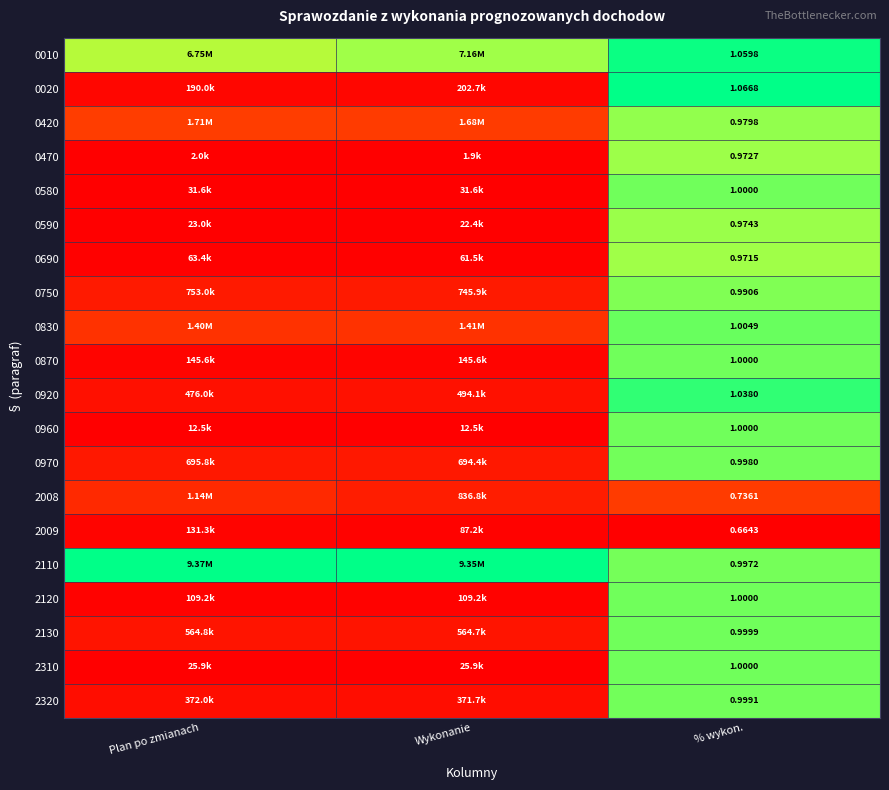

At Plan po zmianach, list the series in order from smallest to largest.

0470, 0960, 0590, 2310, 0580, 0690, 2120, 2009, 0870, 0020, 2320, 0920, 2130, 0970, 0750, 2008, 0830, 0420, 0010, 2110